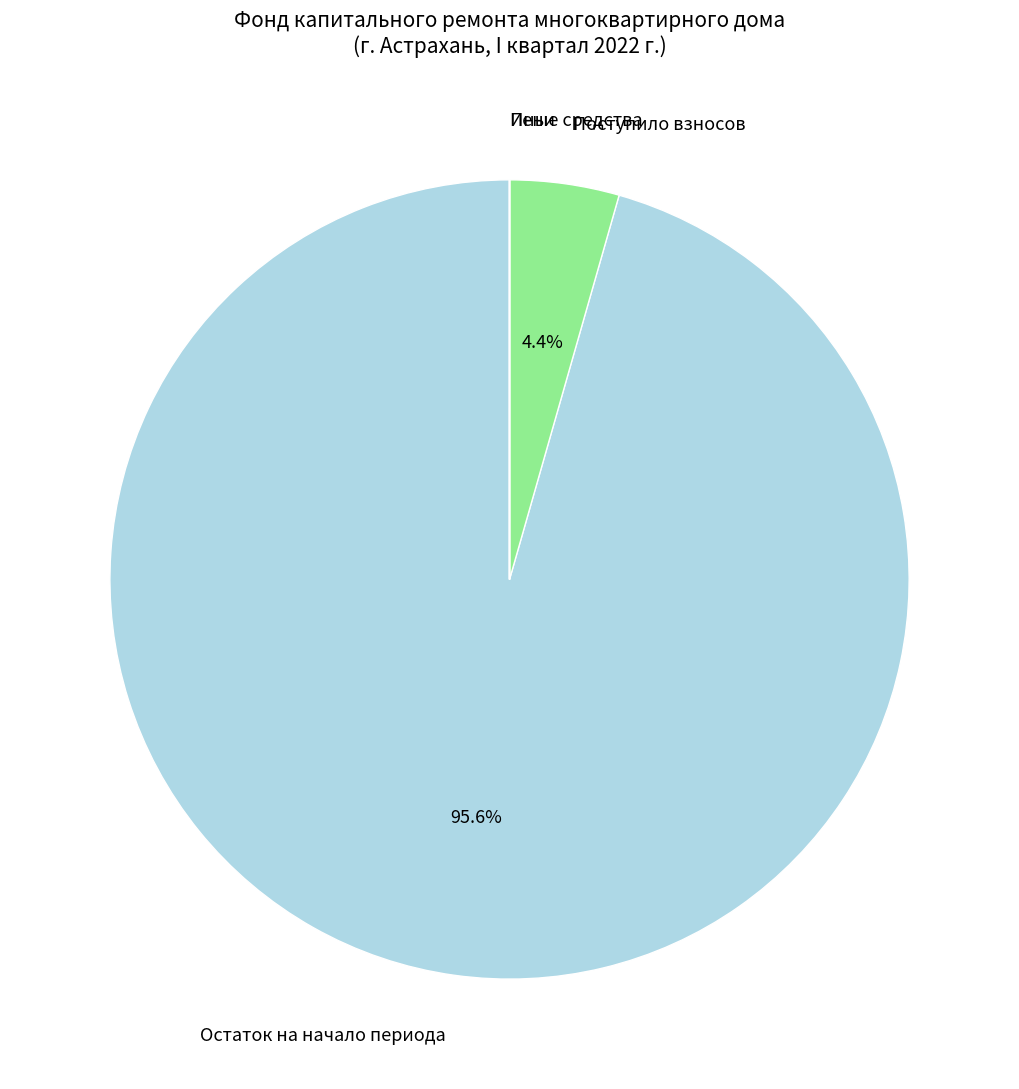

Is Остаток на начало периода the majority of the pie?

Yes